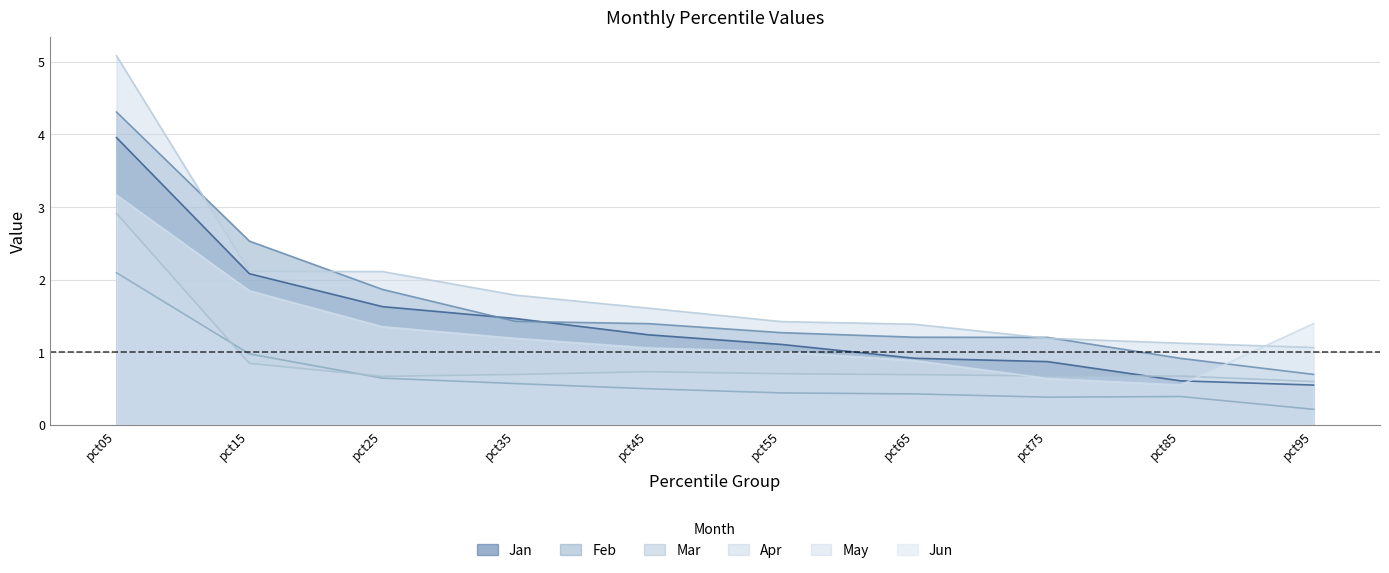

At which label does Feb first exceed 1?

pct05